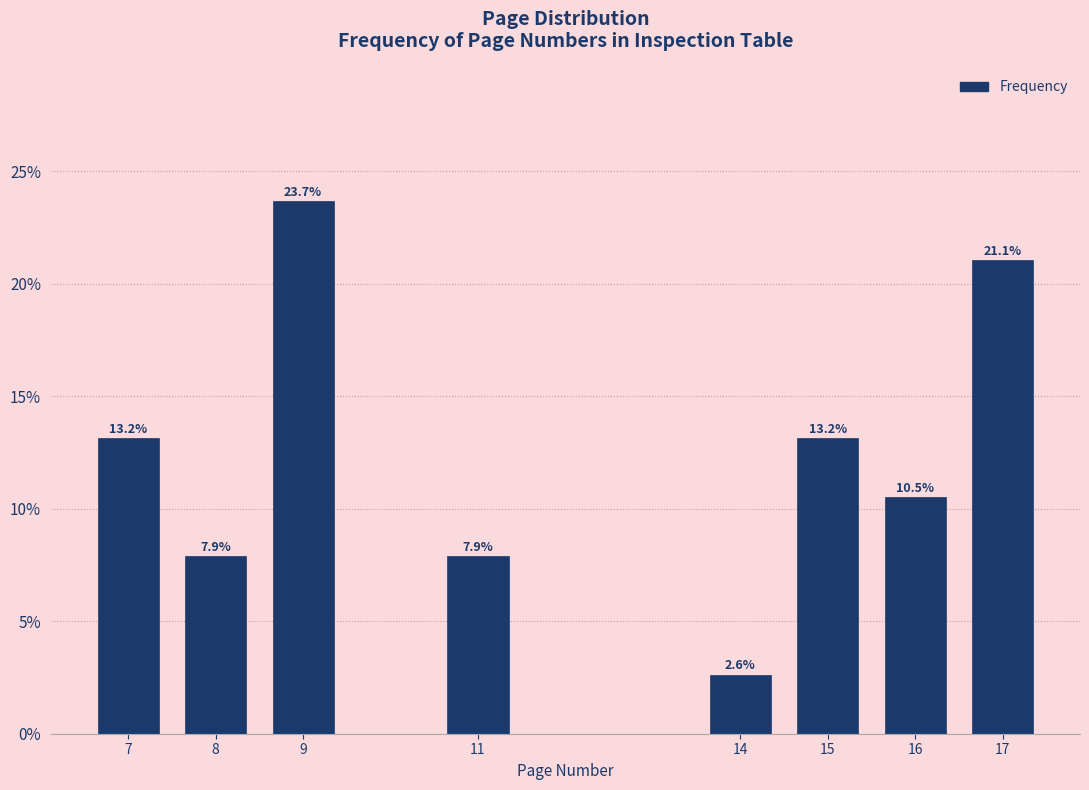

Reading left to right, extract all data points from this chart.

7=13.2	8=7.9	9=23.7	11=7.9	14=2.6	15=13.2	16=10.5	17=21.1